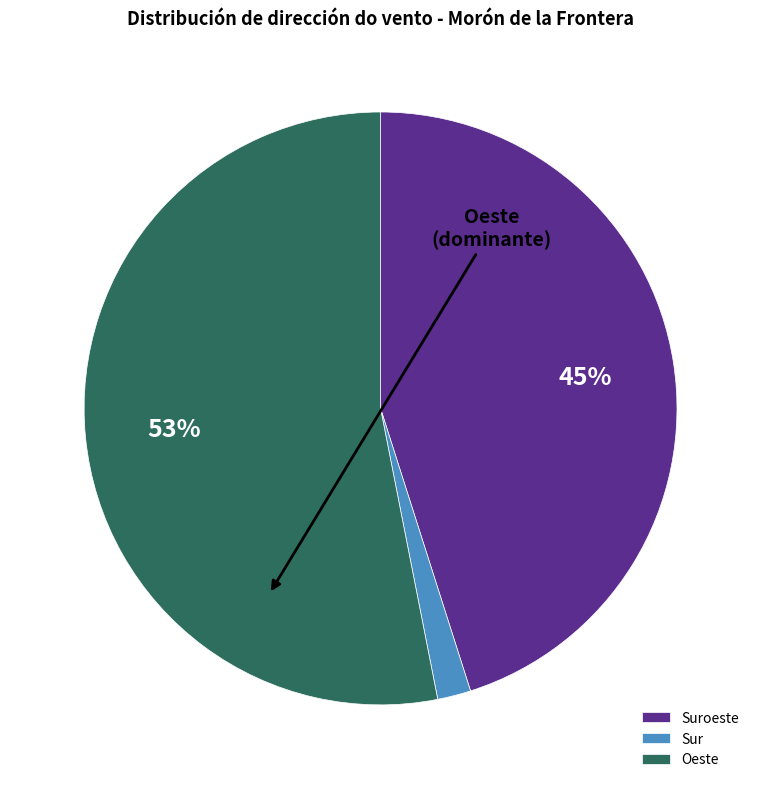

How many slices are in this pie chart?

3